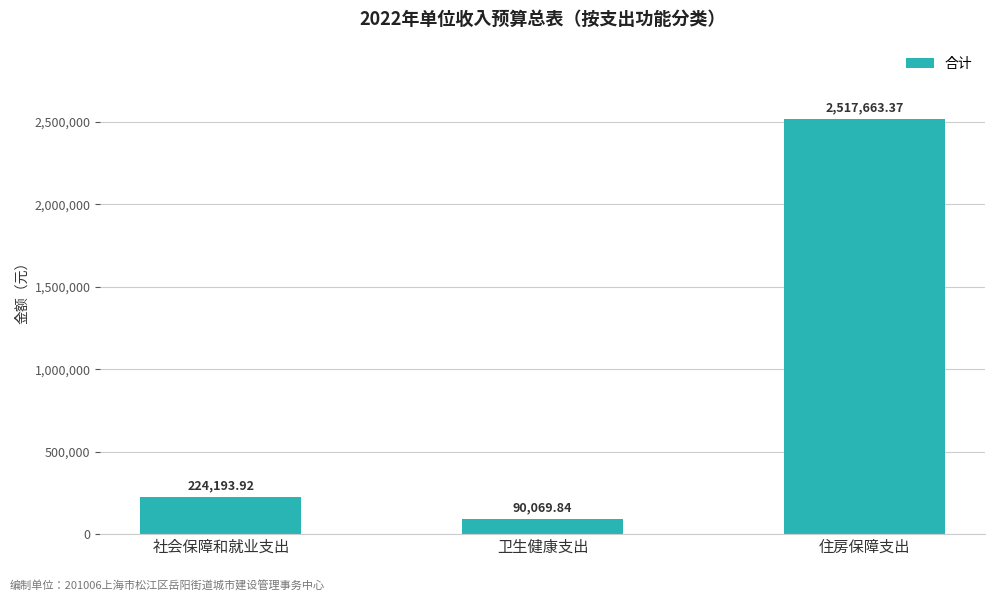

Reading left to right, transcribe all the data shown in this chart.

社会保障和就业支出=224193.9	卫生健康支出=90069.8	住房保障支出=2517663.4